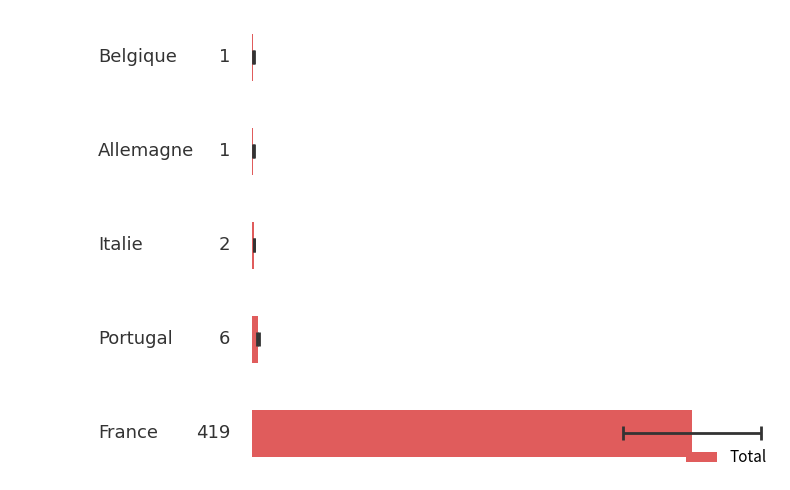

Count the number of values greater than 2.

2